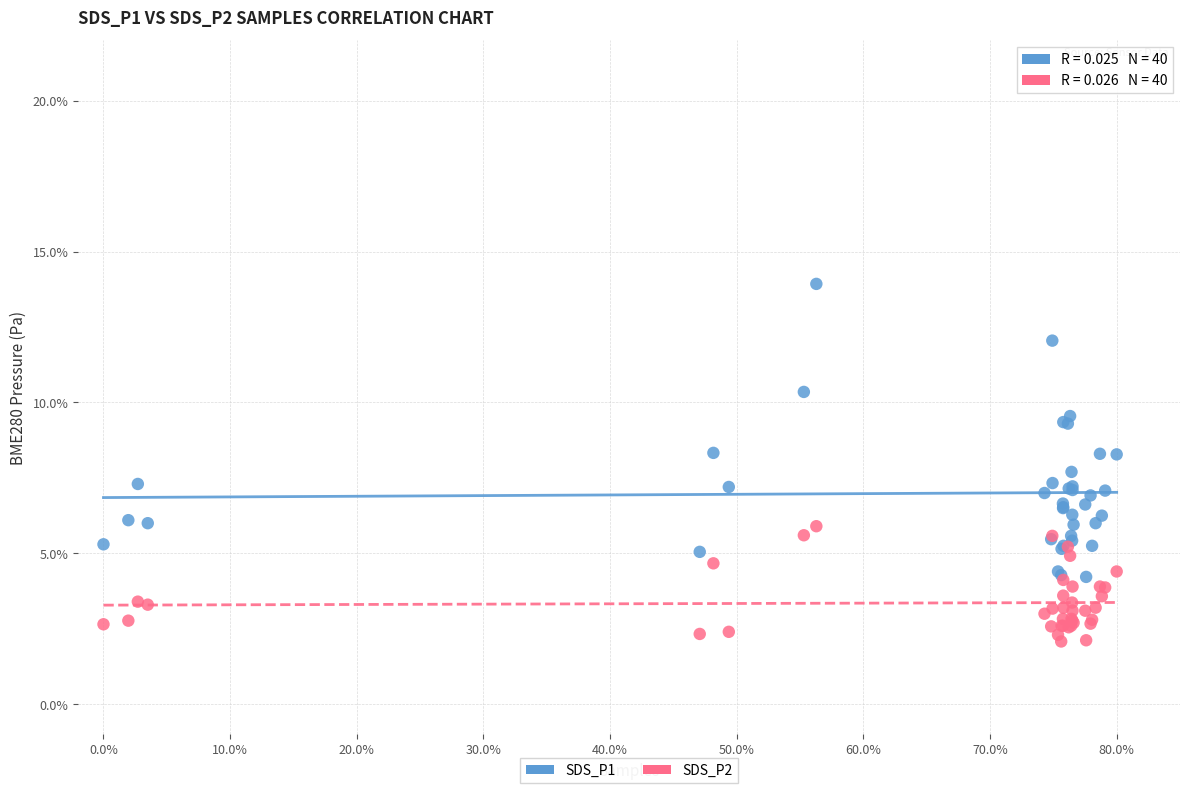

Which series contains the lowest Y value?

SDS_P2